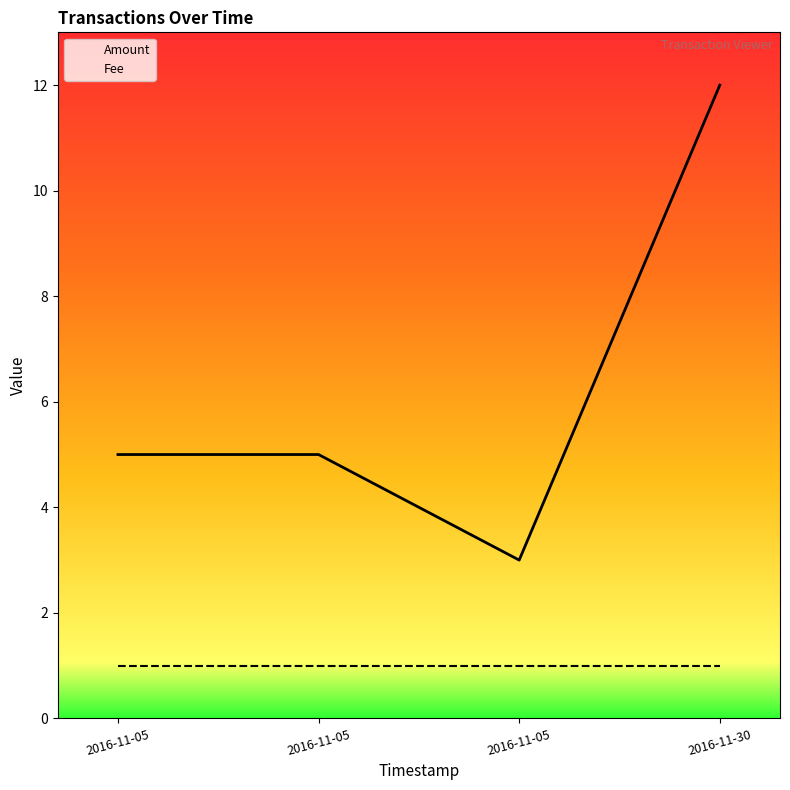

What are all the series names shown in the legend?

Amount, Fee